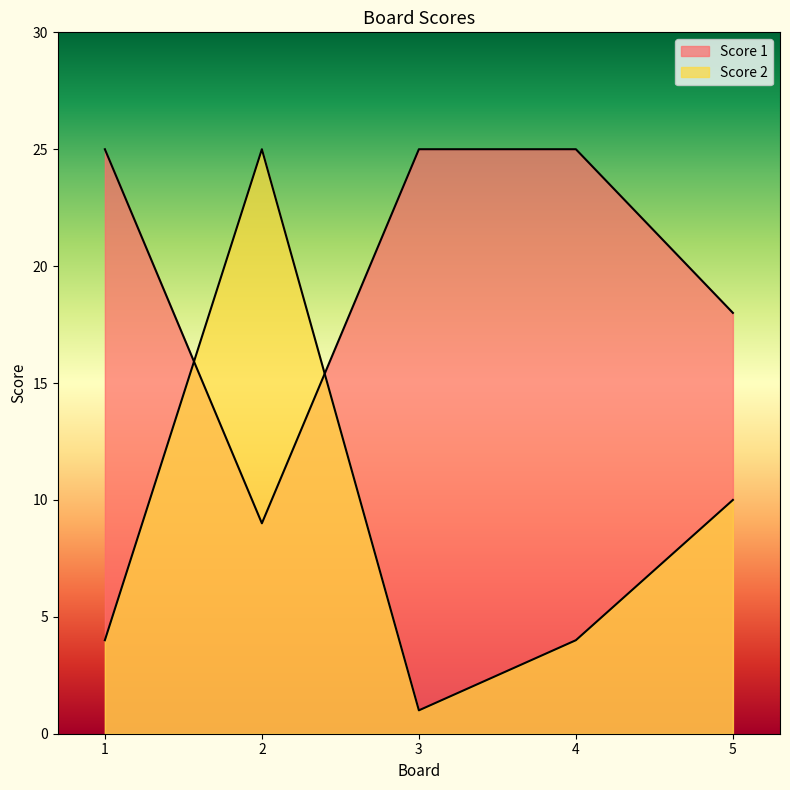

Count the Score 1 values in the range 18 to 25.

4